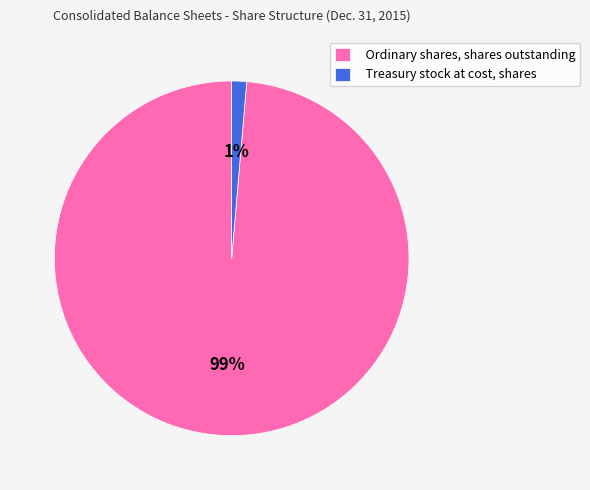

The Ordinary shares, shares outstanding slice represents 99% of the pie. True or false?

True